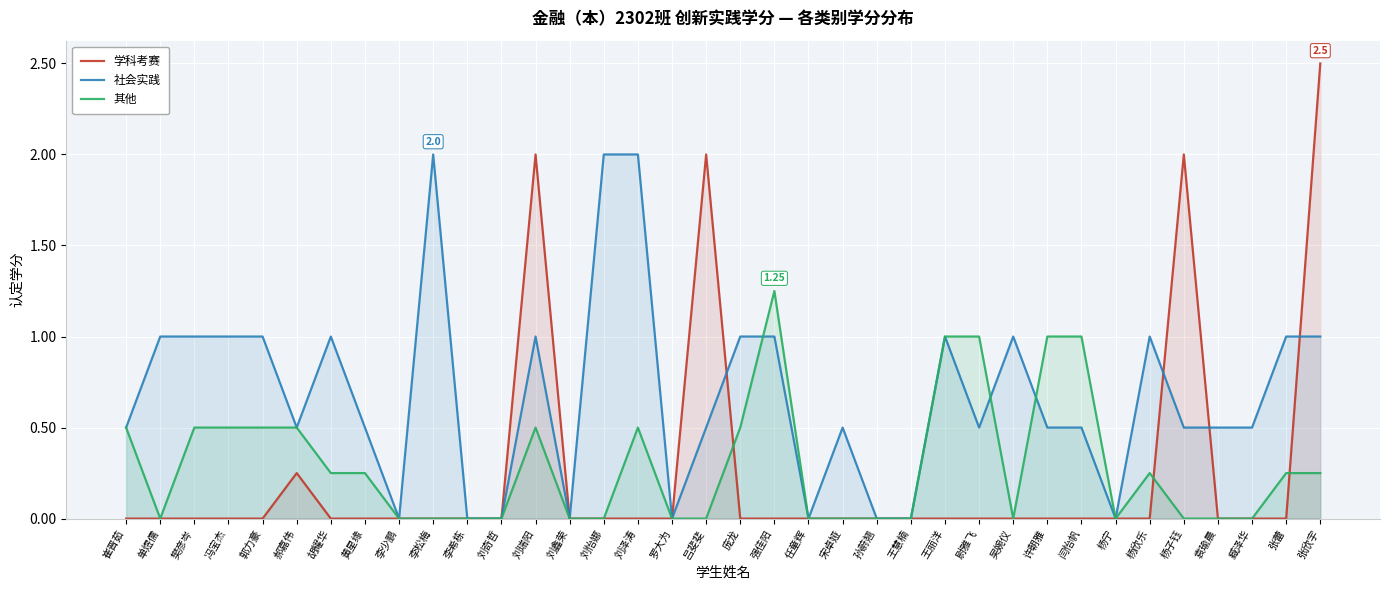

Which series has the widest spread of values?

学科考赛